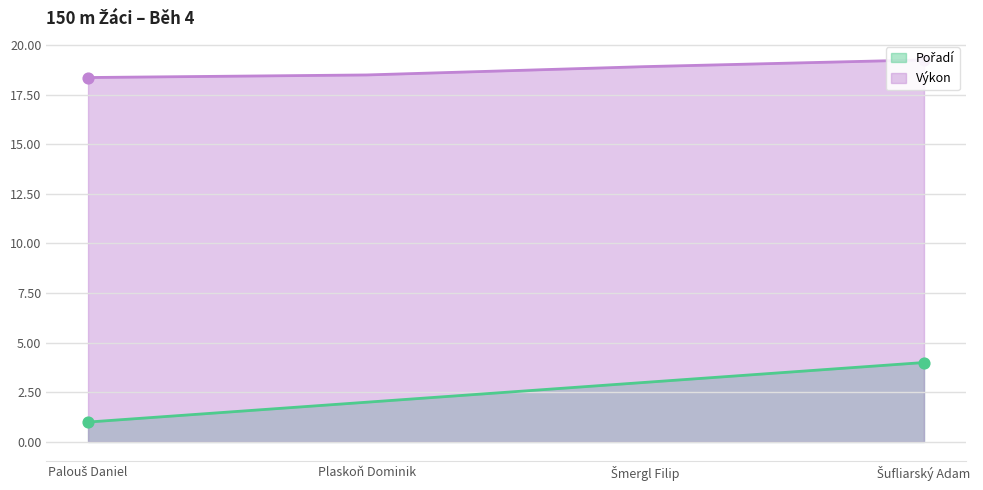

What are all the series names shown in the legend?

Pořadí, Výkon